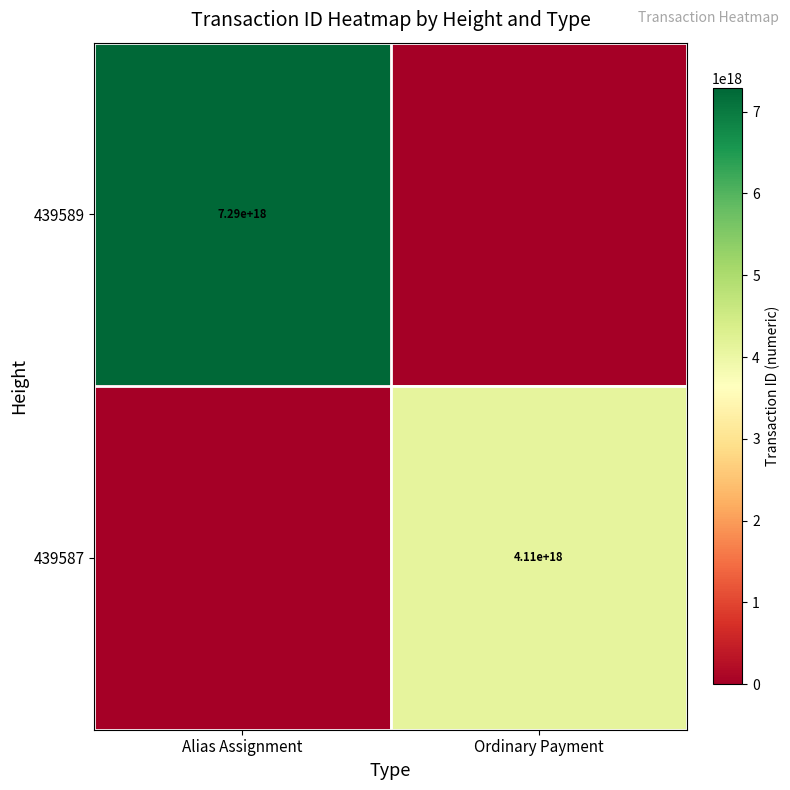

The 439587 series shows 1749752102689730816 at Ordinary Payment. True or false?

False